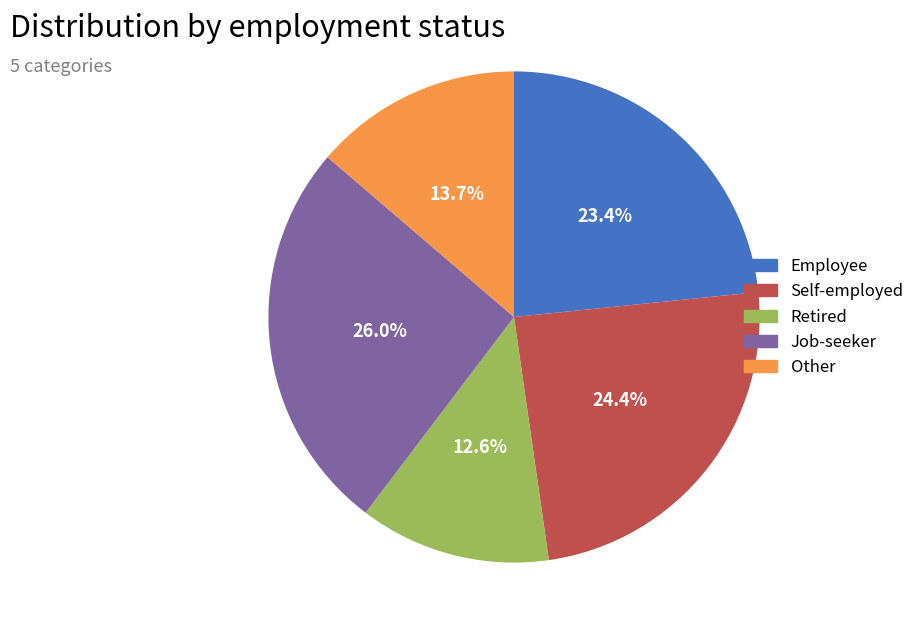

To the nearest percent, what is the difference between the largest and smallest slice percentages?

13%